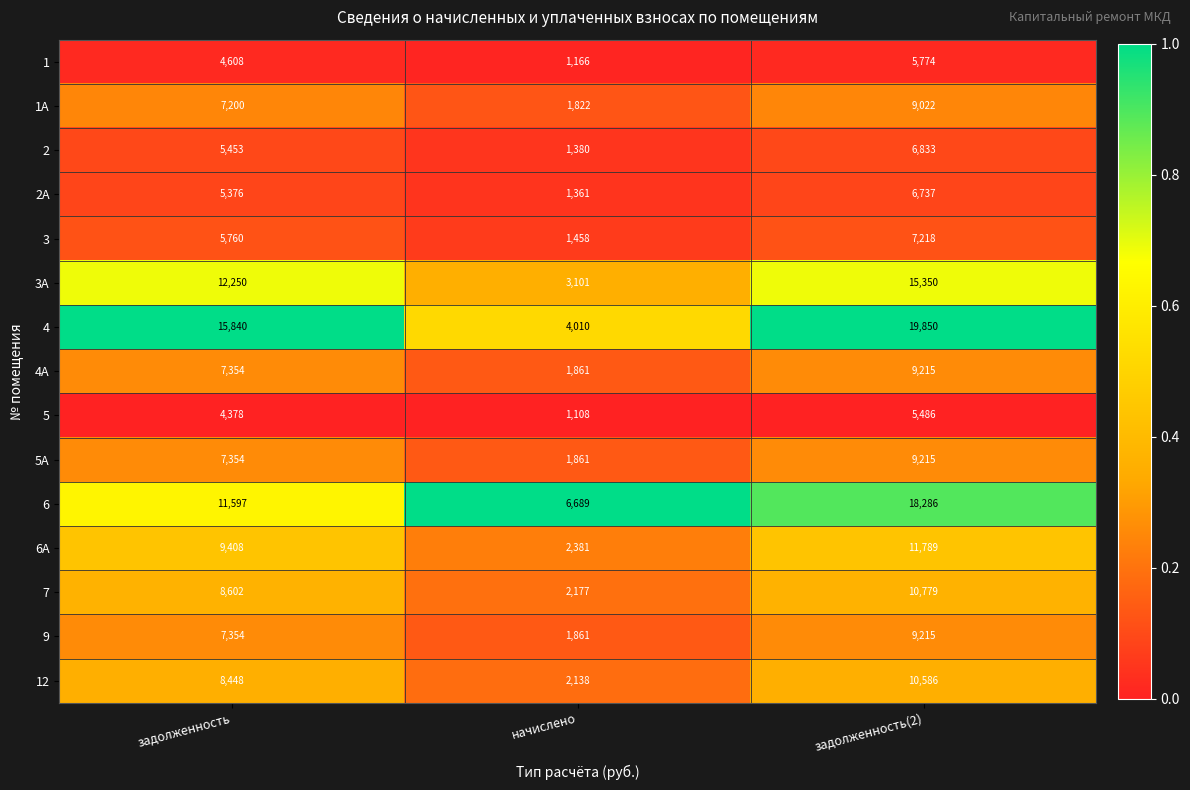

What value does the 4A series have at задолженность, to the nearest 50?

7350